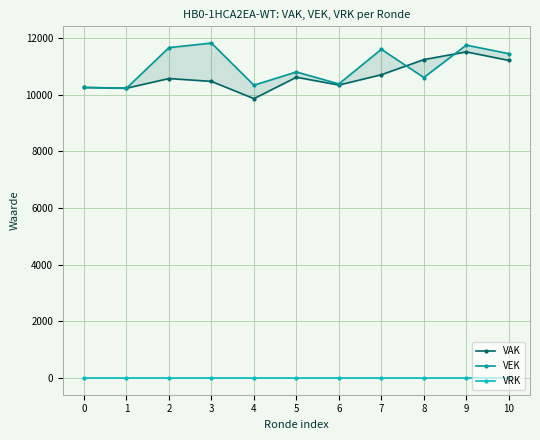

What is the approximate value of VEK at 7?

11608